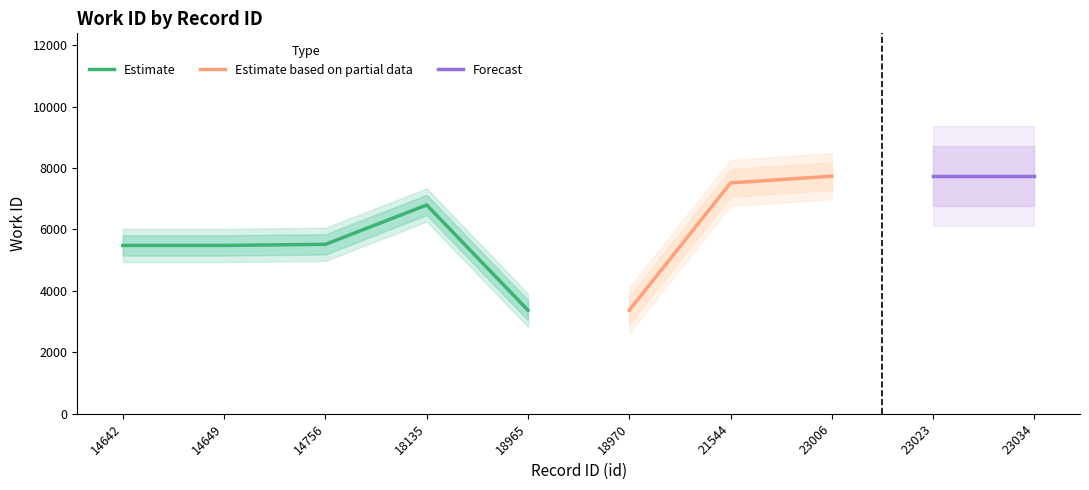

Approximately how many times larger is the value at 21544 compared to 14756?

1.4